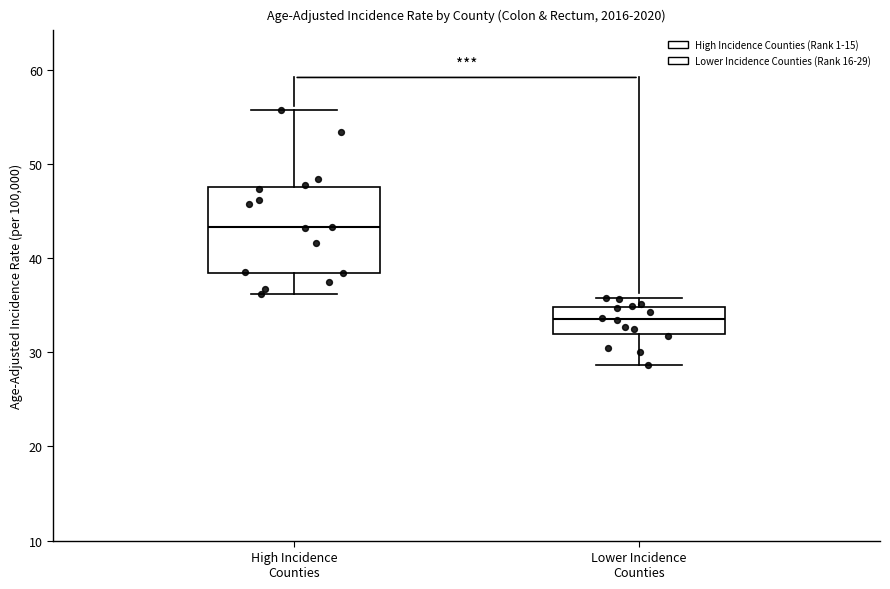

Where does the lower whisker of the box for Lower Incidence Counties end on the y-axis? The values are not printed on the chart, so give them approximately, as read against the axis.

29